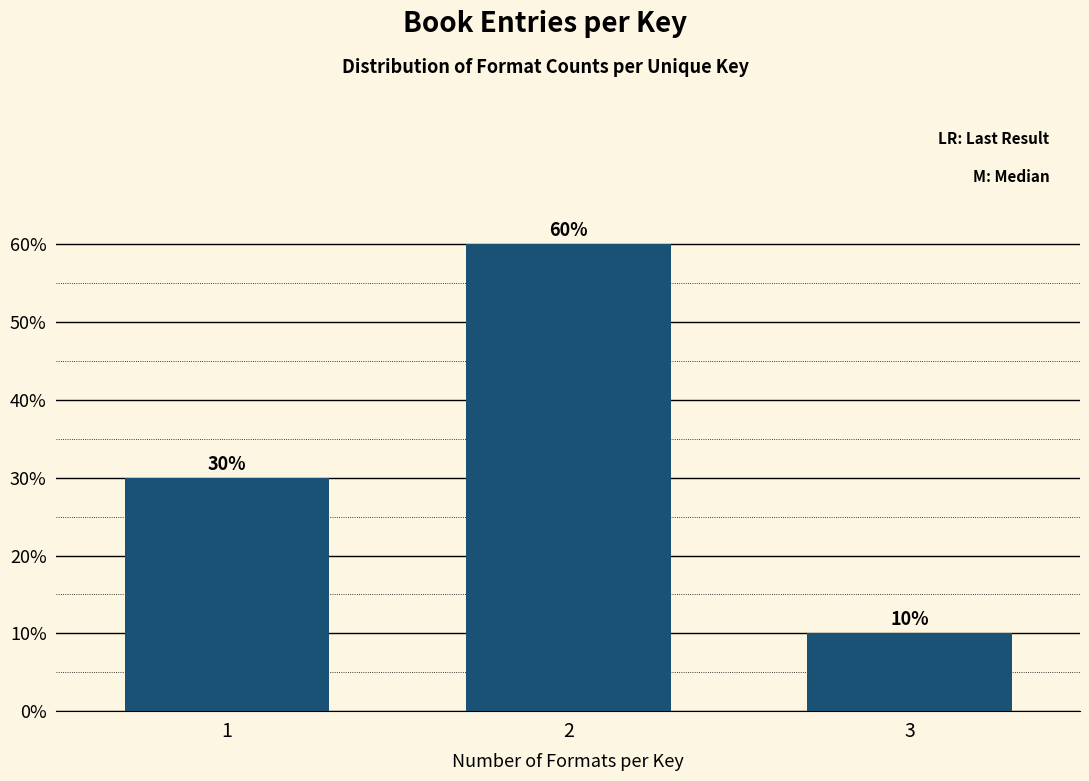

Reading left to right, what are all the values shown in this chart?

30	60	10